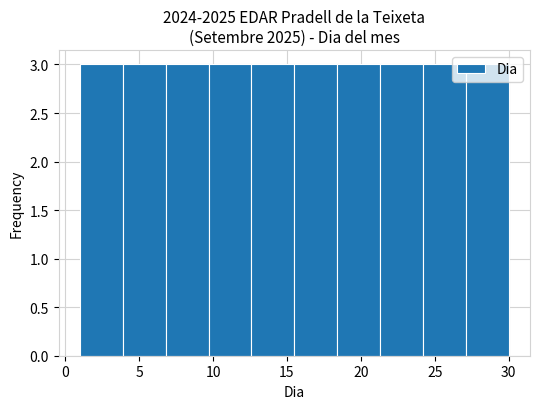

Reading left to right, transcribe this chart: for each bar, give the range it covers on the x-axis and its height. Neither the bar edges nor the heights are printed on the chart, so give them approximately, as read against the axes.

1.0 to 3.9: 3
3.9 to 6.8: 3
6.8 to 9.7: 3
9.7 to 12.6: 3
12.6 to 15.5: 3
15.5 to 18.4: 3
18.4 to 21.3: 3
21.3 to 24.2: 3
24.2 to 27.1: 3
27.1 to 30.0: 3